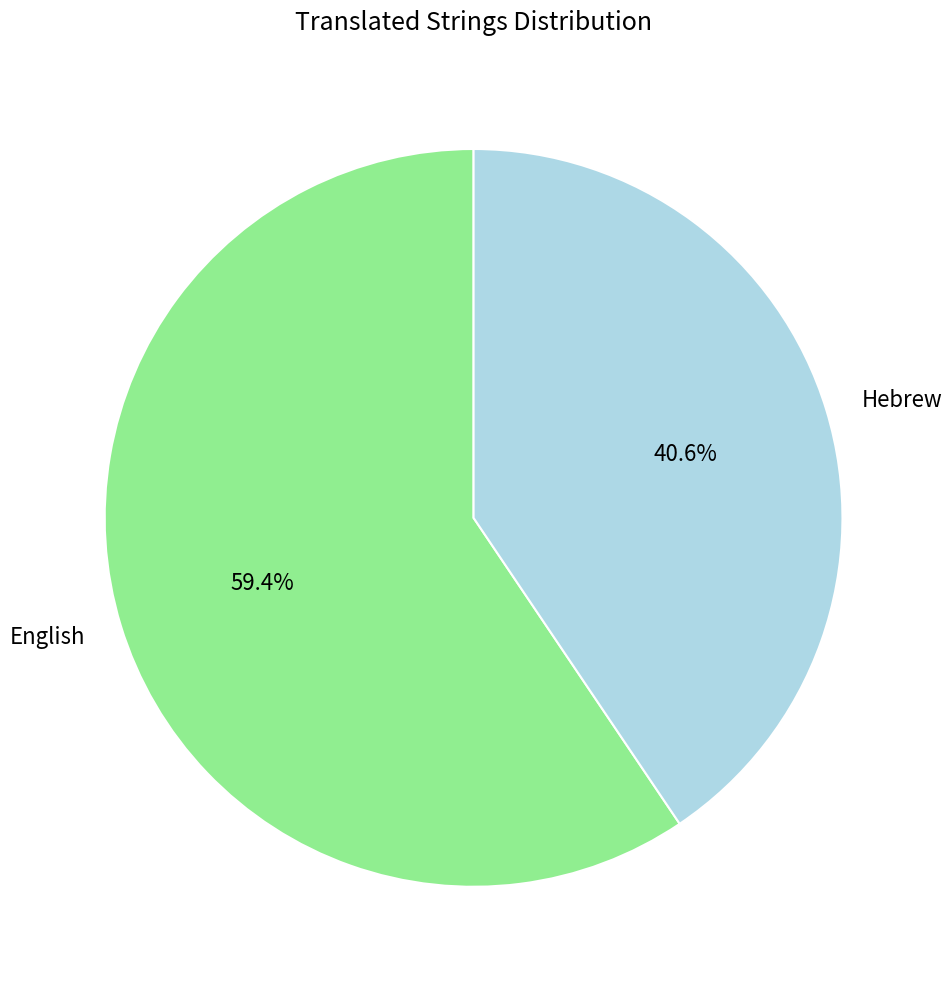

How many slices are in this pie chart?

2